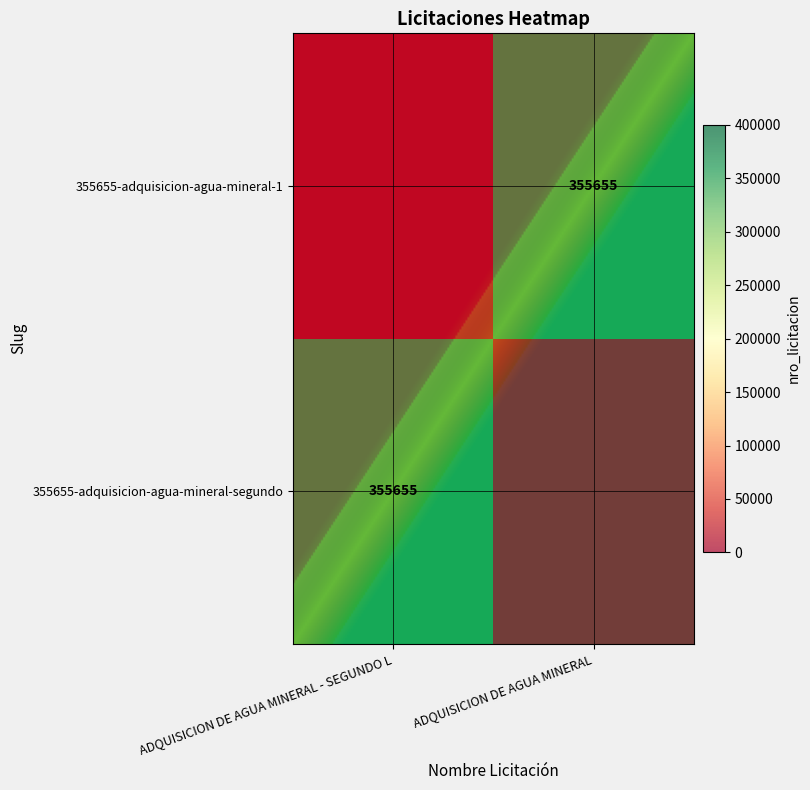

True or false: 355655-adquisicion-agua-mineral-segundo has a value of 355655 at ADQUISICION DE AGUA MINERAL - SEGUNDO L.

True